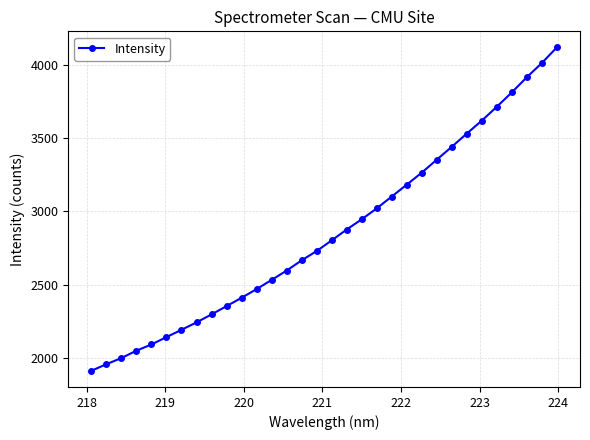

What is the difference between the maximum and minimum values?

2209.3